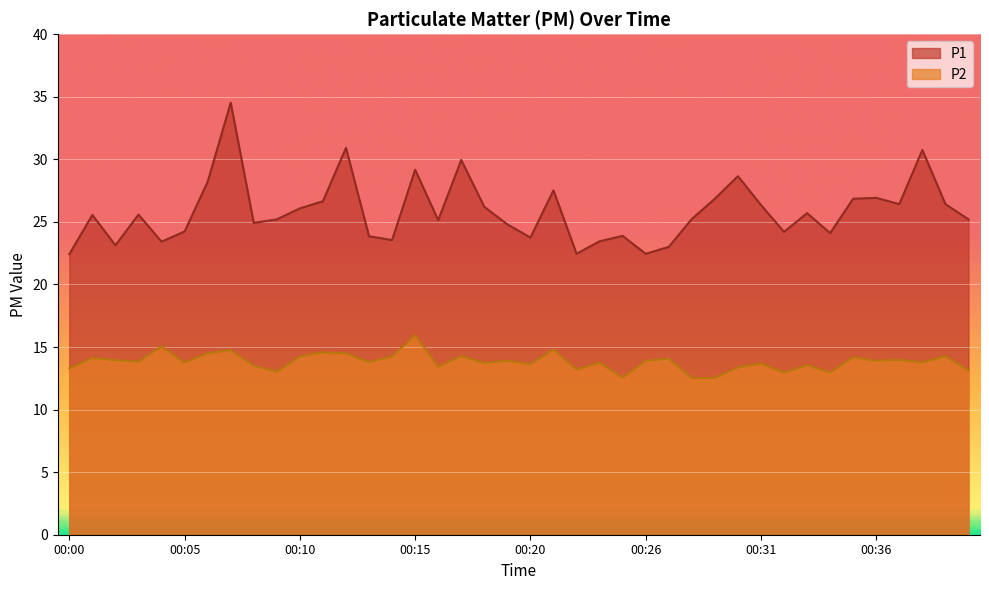

True or false: P2 has a value of 24.3 at 00:08.

False